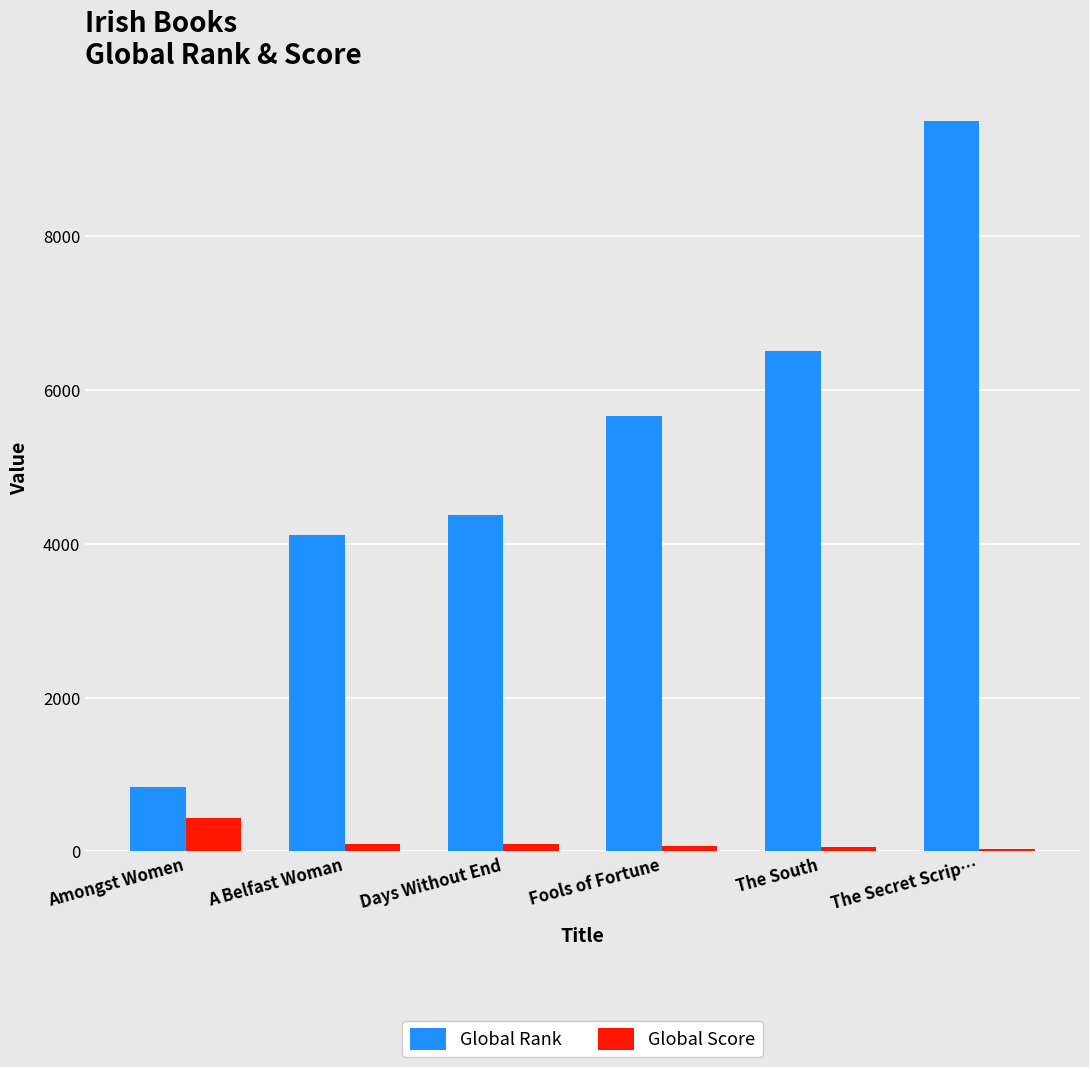

What are all the series names shown in the legend?

Global Rank, Global Score